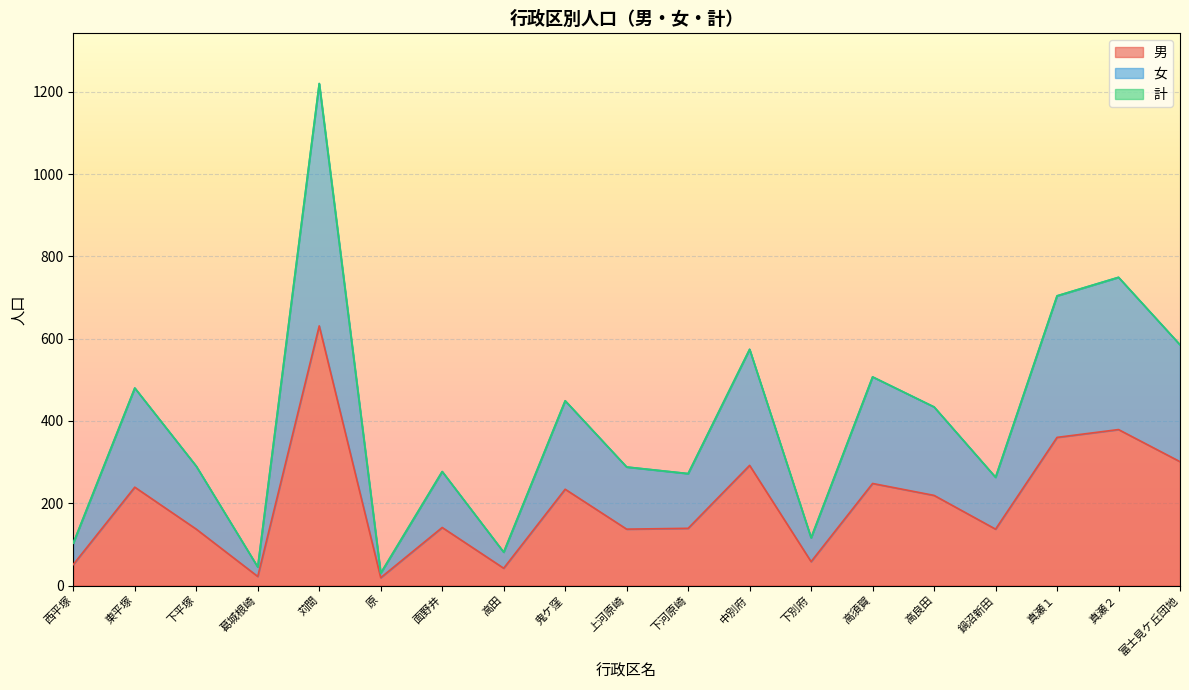

True or false: 男 has a value of 137 at 下平塚.

True